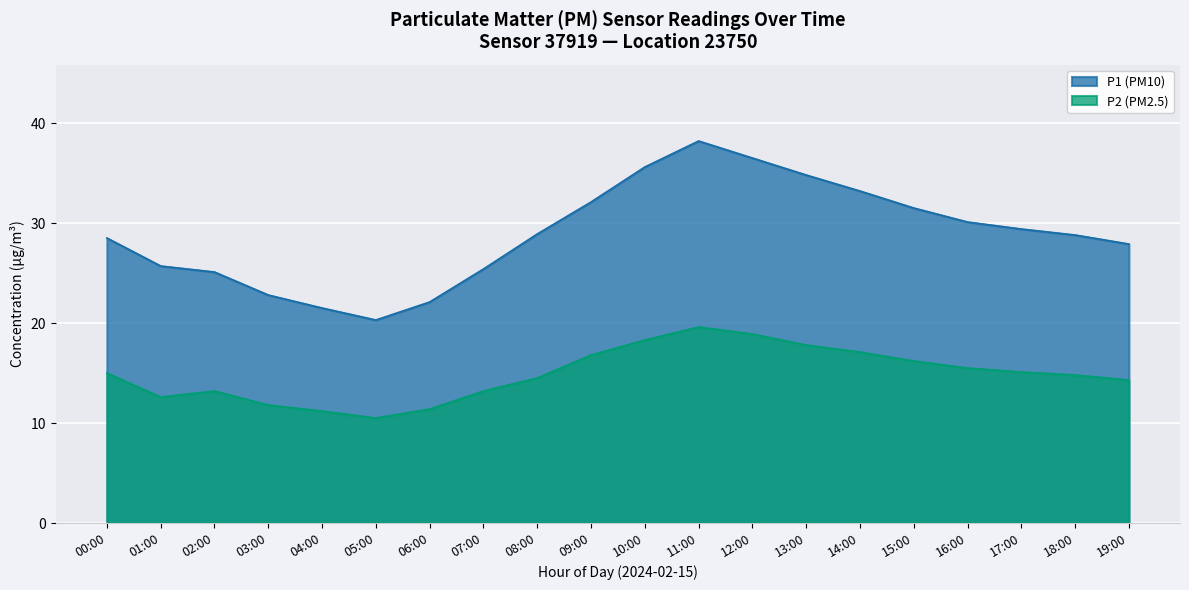

At which category does P1 reach its first local peak?

11:00